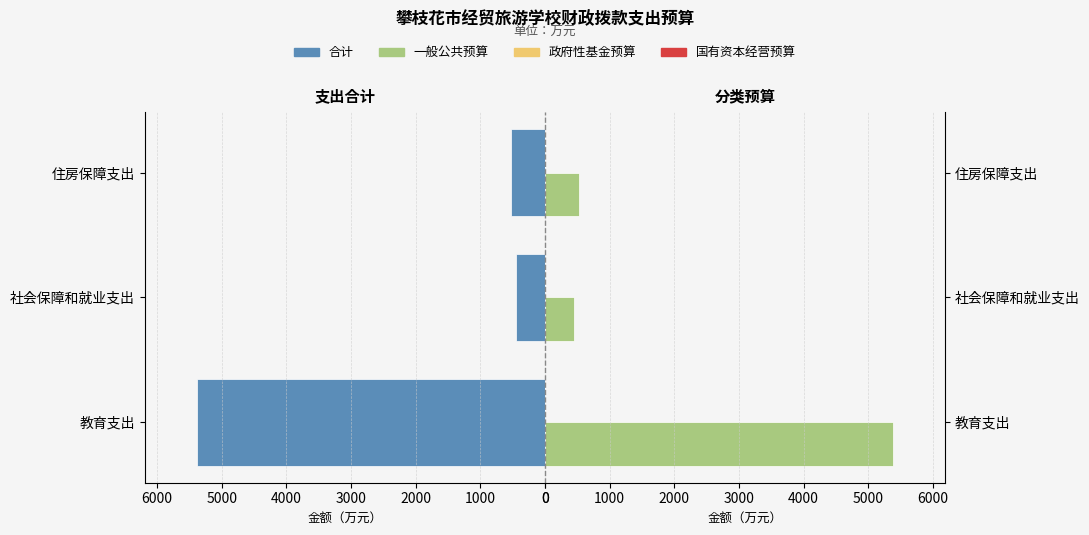

How many bars are there in total?

12